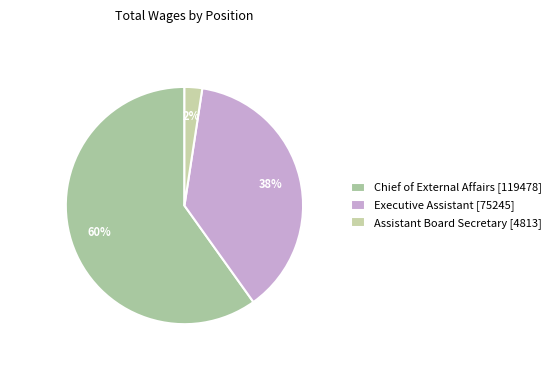

Rank the categories by value from lowest to highest.

Assistant Board Secretary, Executive Assistant, Chief of External Affairs